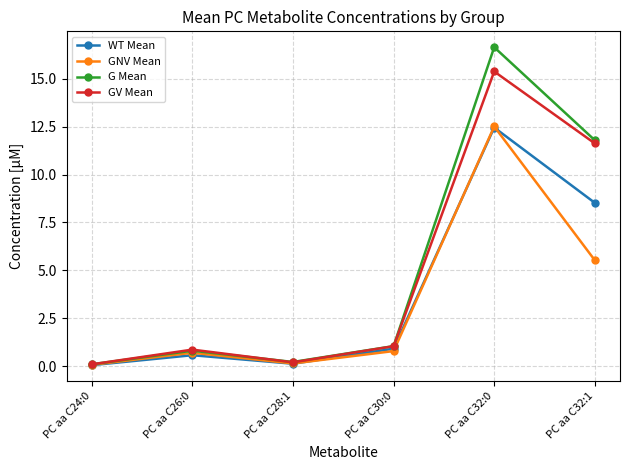

Which series has the largest total across all categories?

G Mean